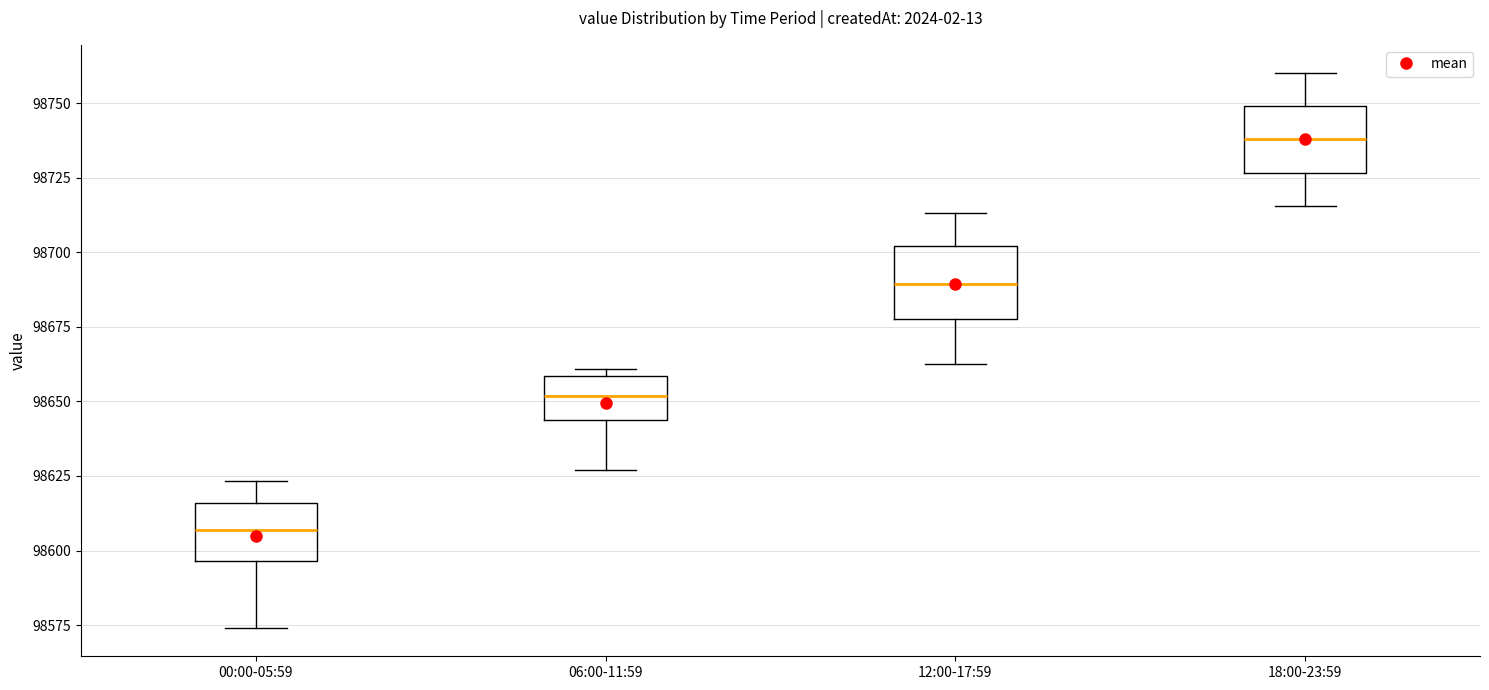

Which box's median line is the highest?

18:00-23:59